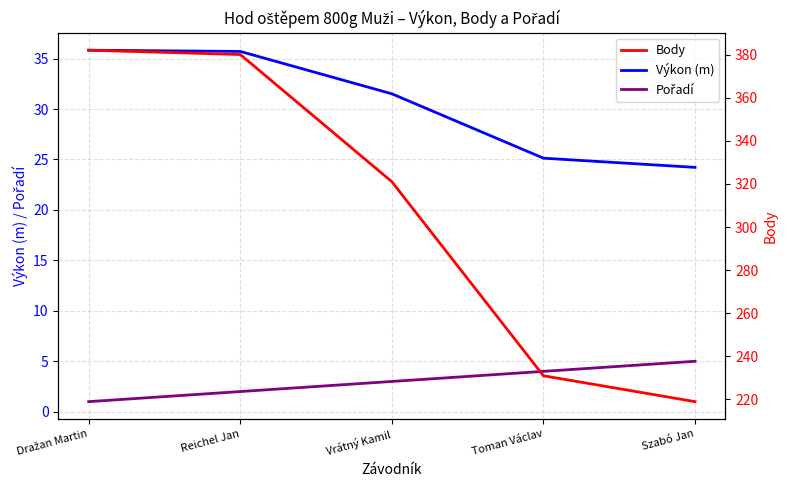

The Pořadí series shows 3.0 at Vrátný Kamil. True or false?

True